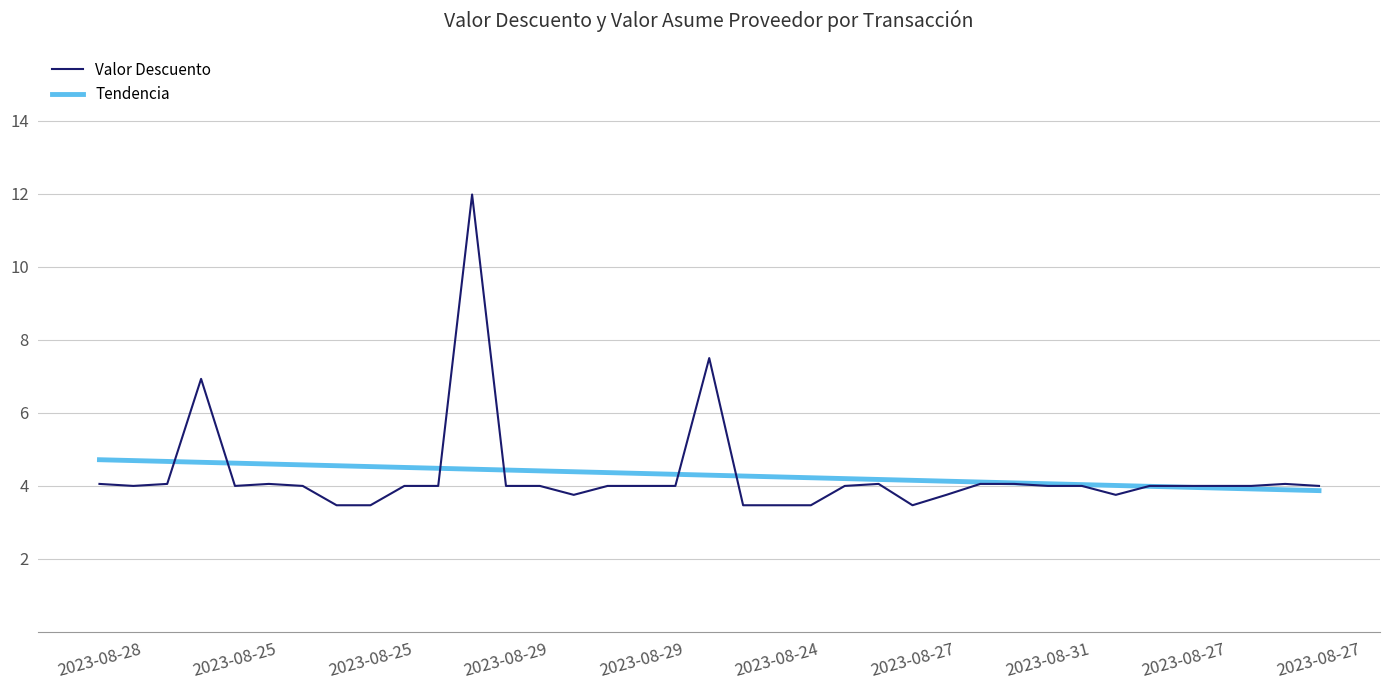

What is the minimum value shown in the chart?

3.5